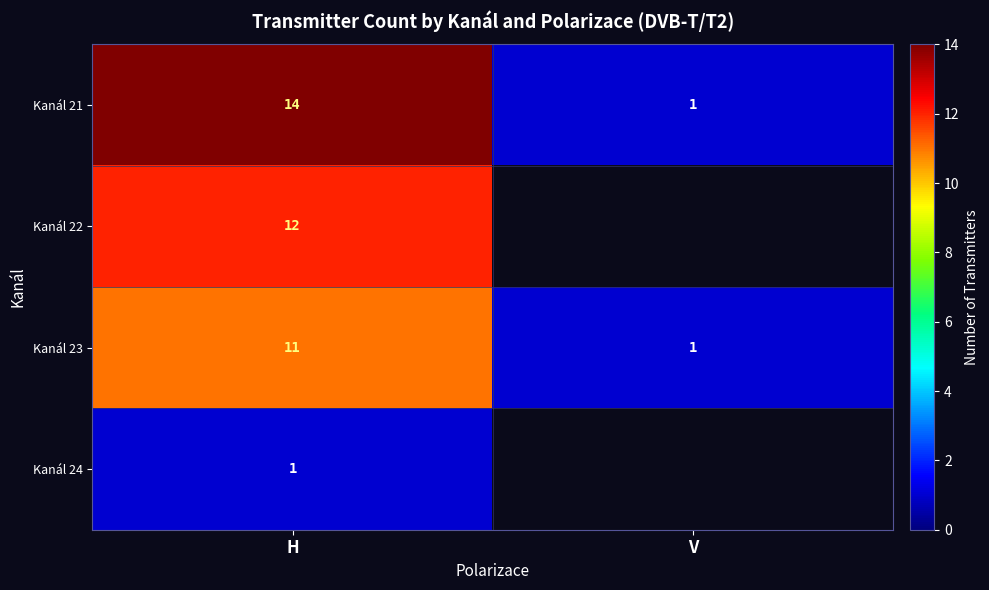

At which category does the chart reach its minimum across all series?

V